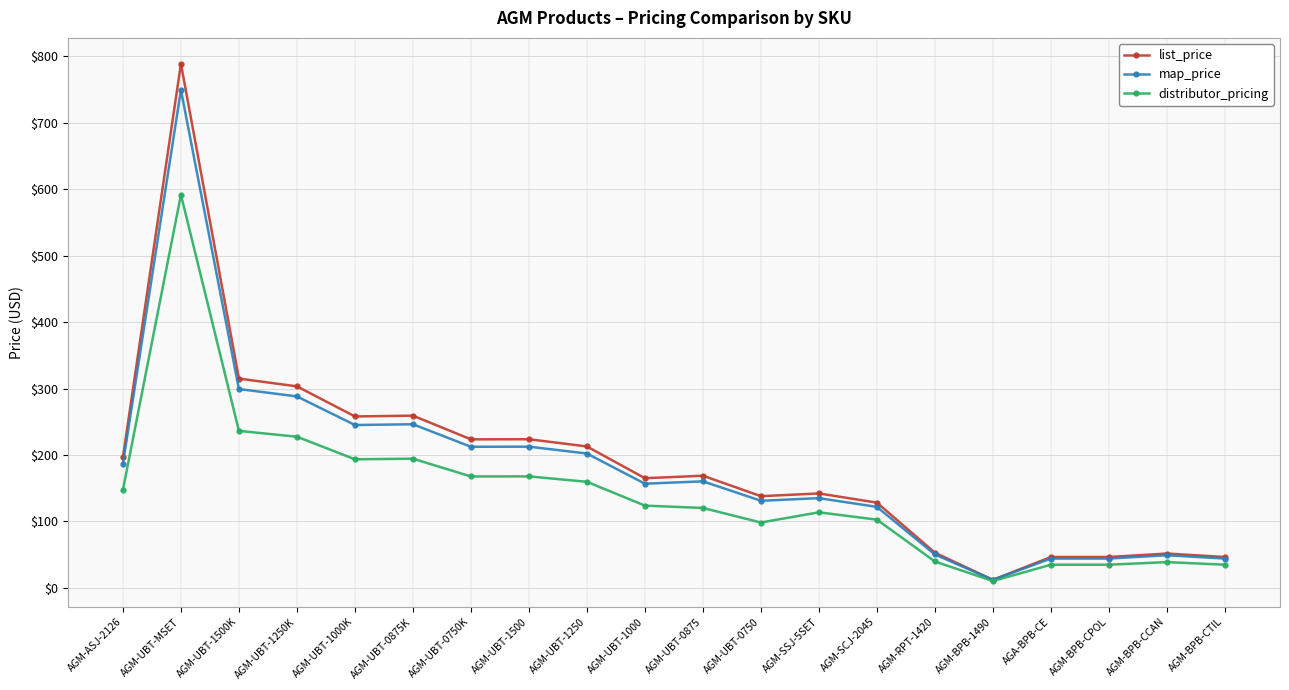

Which series has the largest range (max minus min)?

list_price